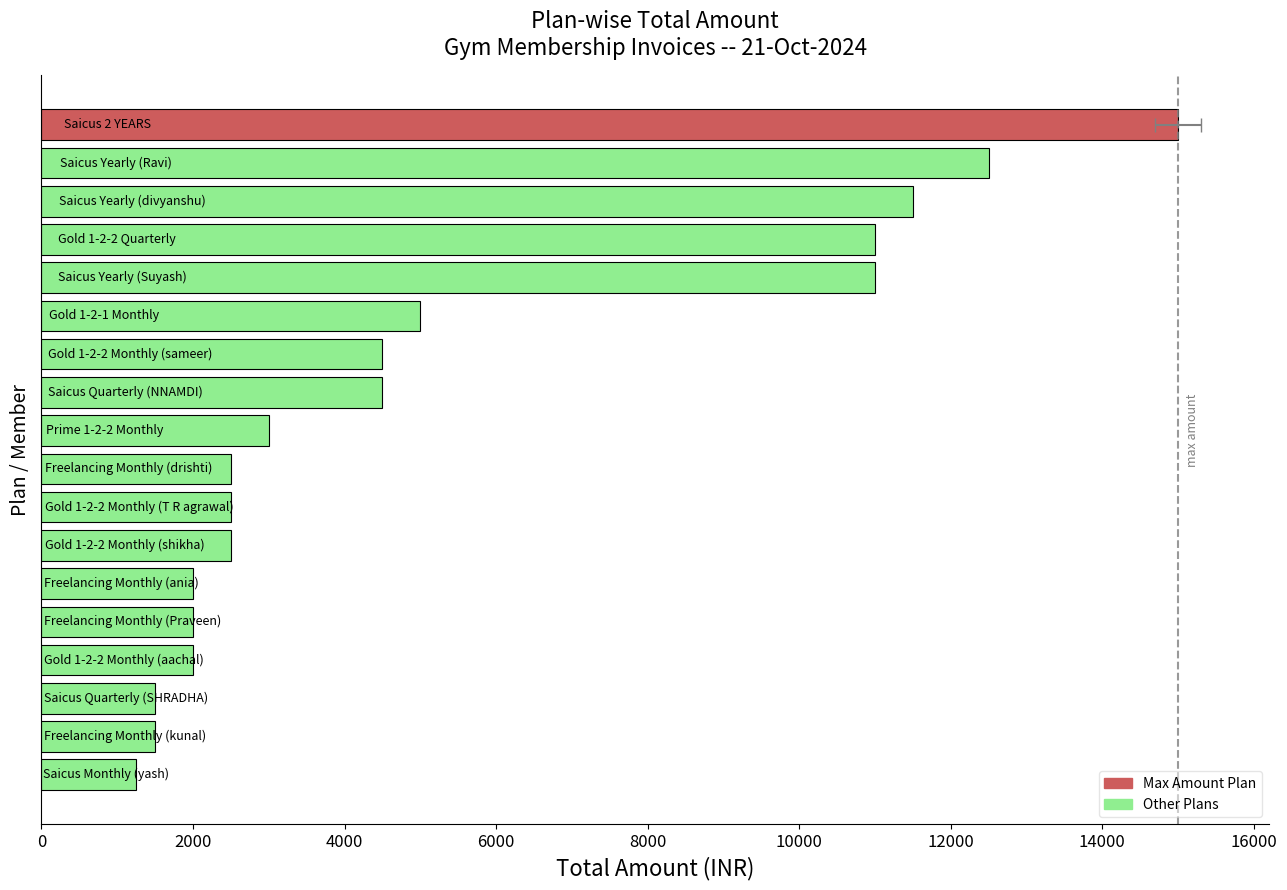

What is the difference between the values at 13 and 16?

1500